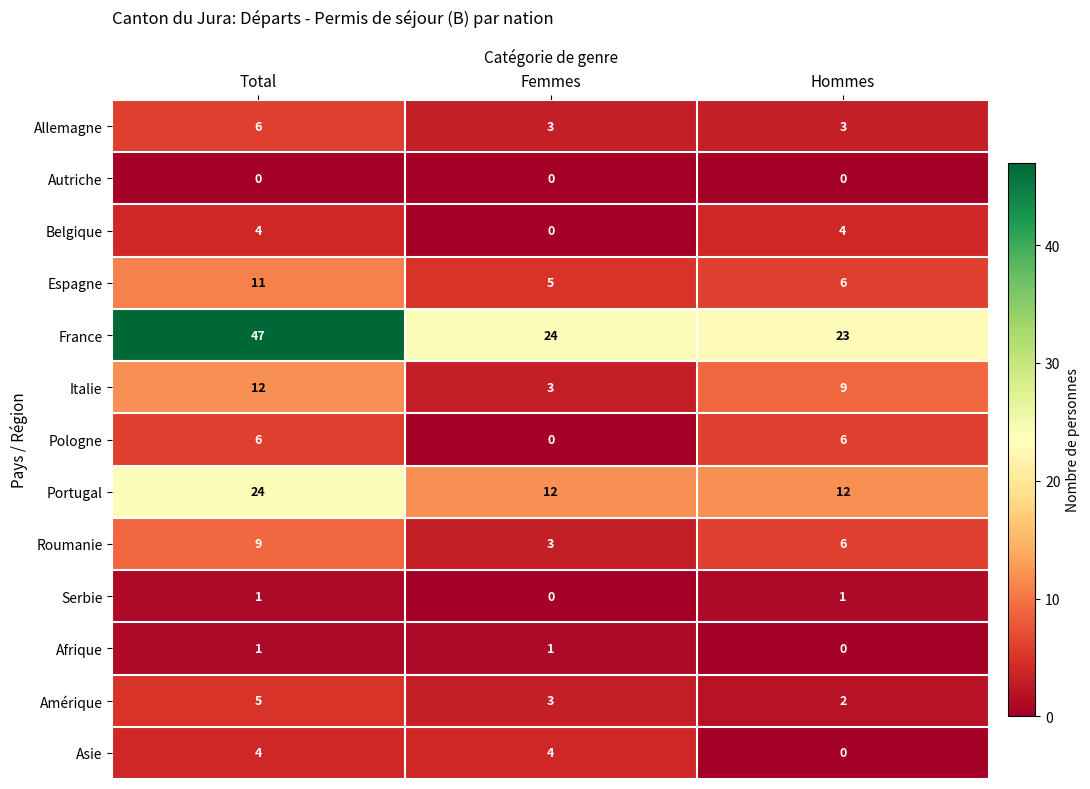

Is it true that Allemagne equals 4 at Total?

False